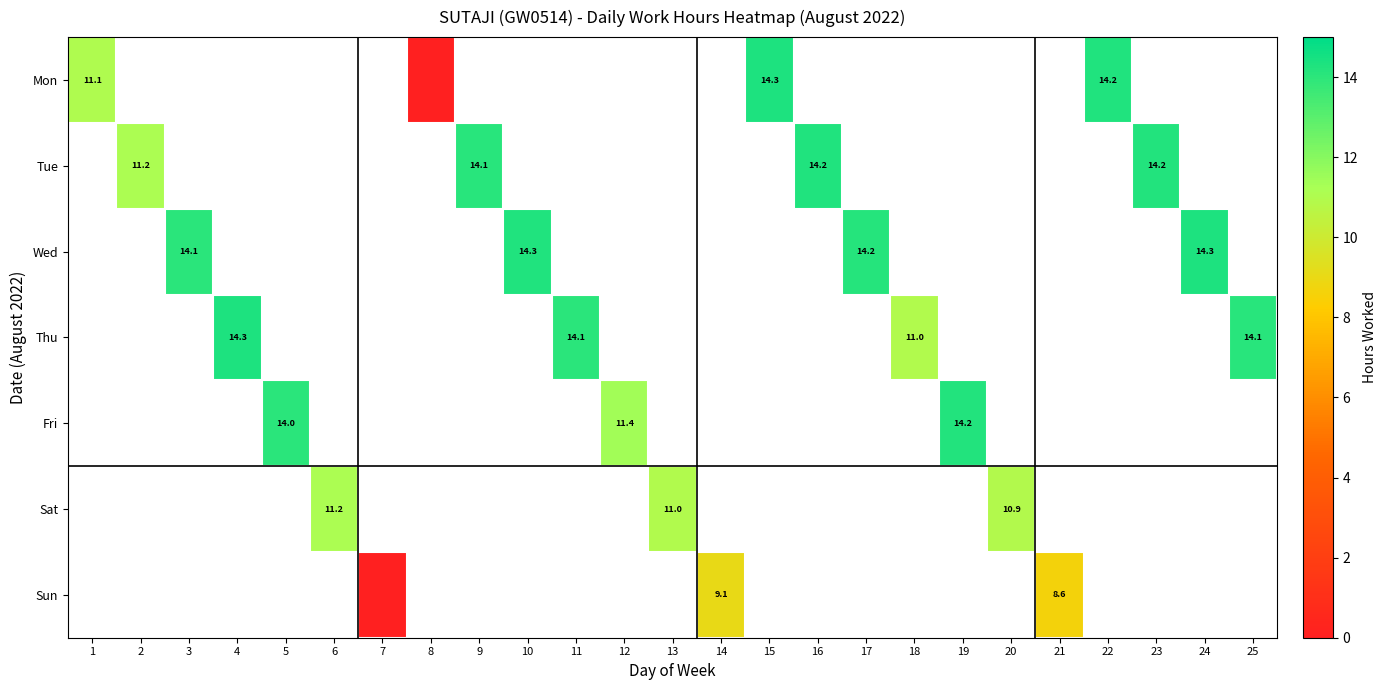

At how many categories does at least one series exceed 12?

14